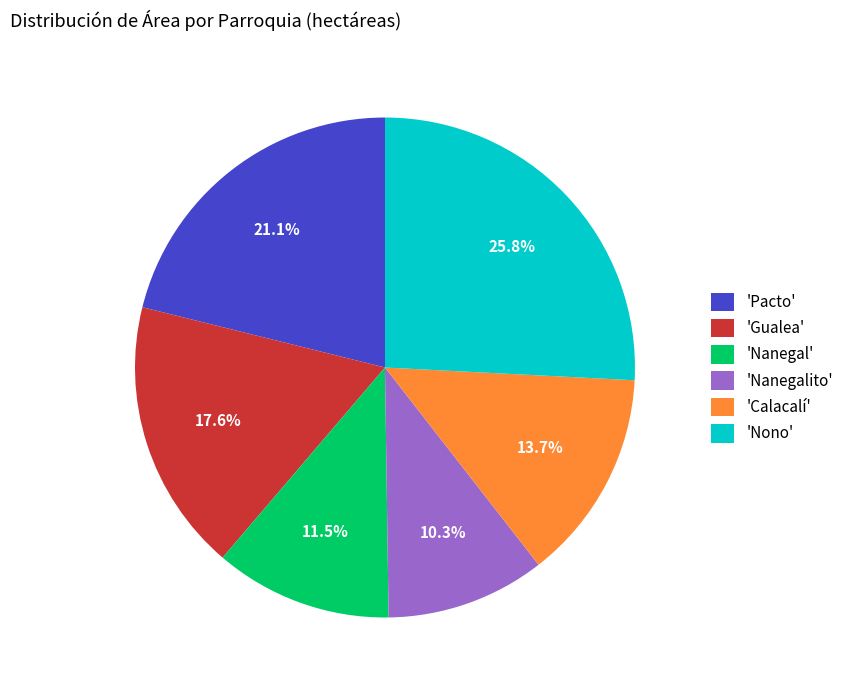

Which has a higher value, 'Nono' or 'Calacalí'?

'Nono'